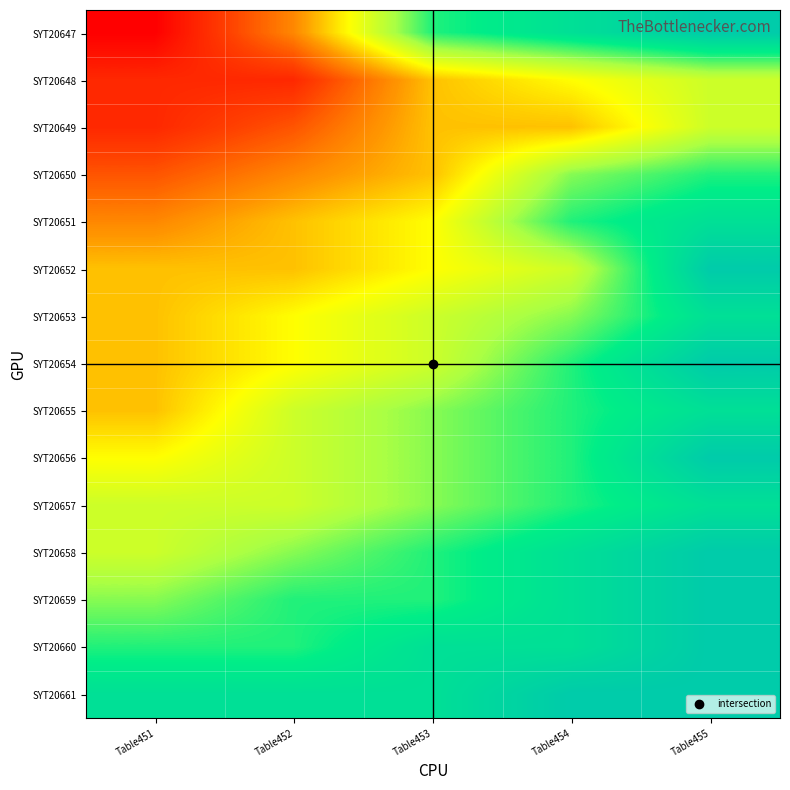

Between Table455 and Table451, which is larger?

Table455